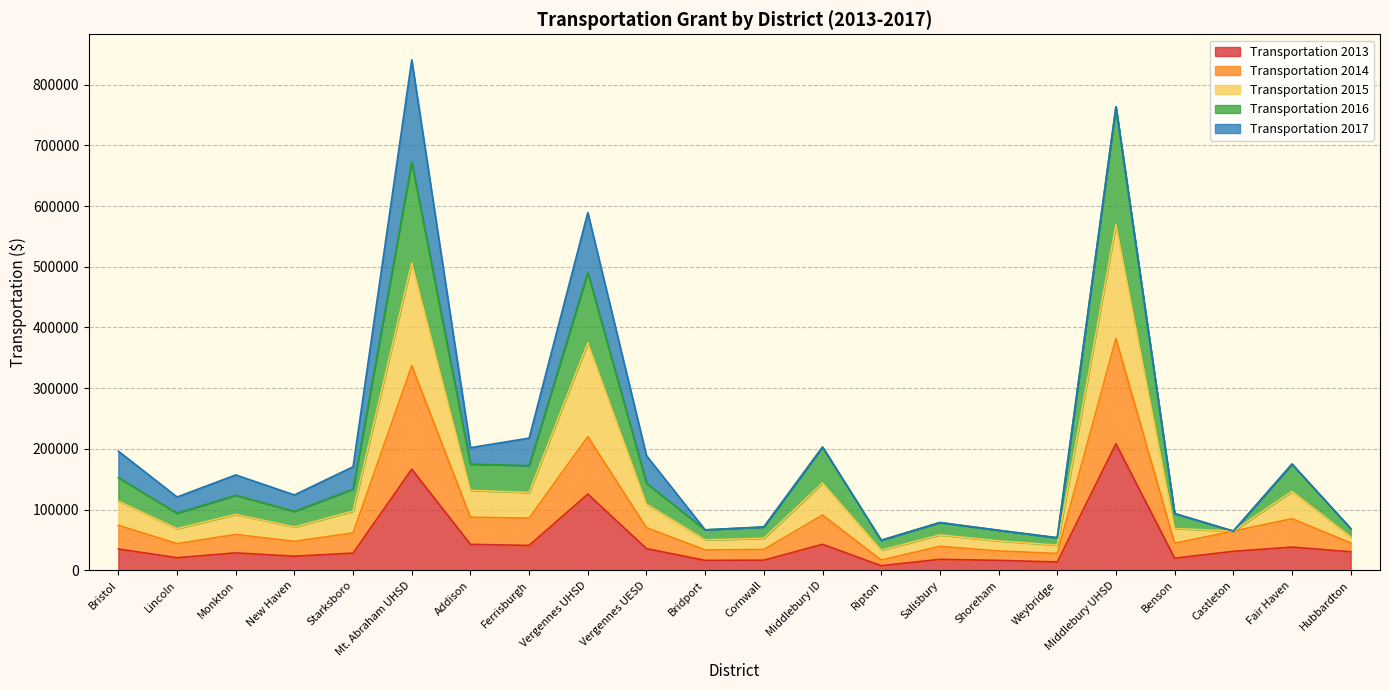

What is the label of the 9th point from the right?

Ripton